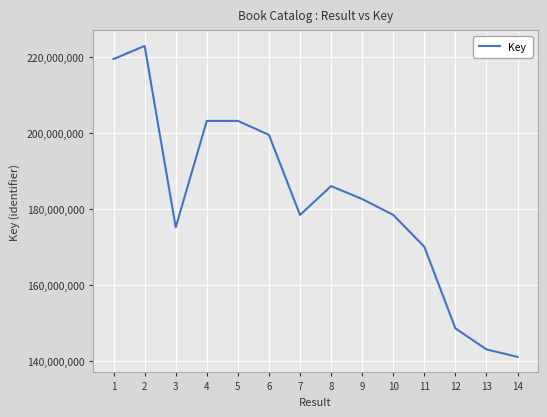

Is it true that the value at 9 is 278723306?

False